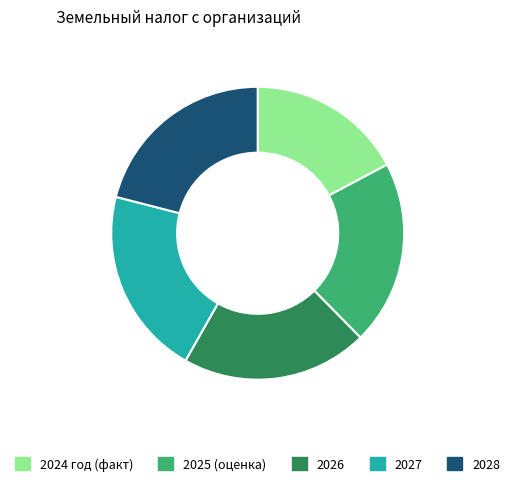

True or false: 2028 accounts for 7% of the total.

False